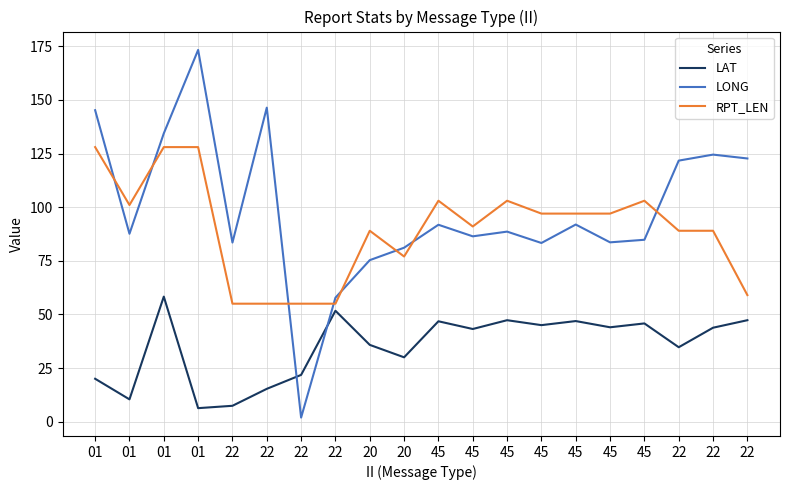

What is the maximum value shown in the chart?

173.3